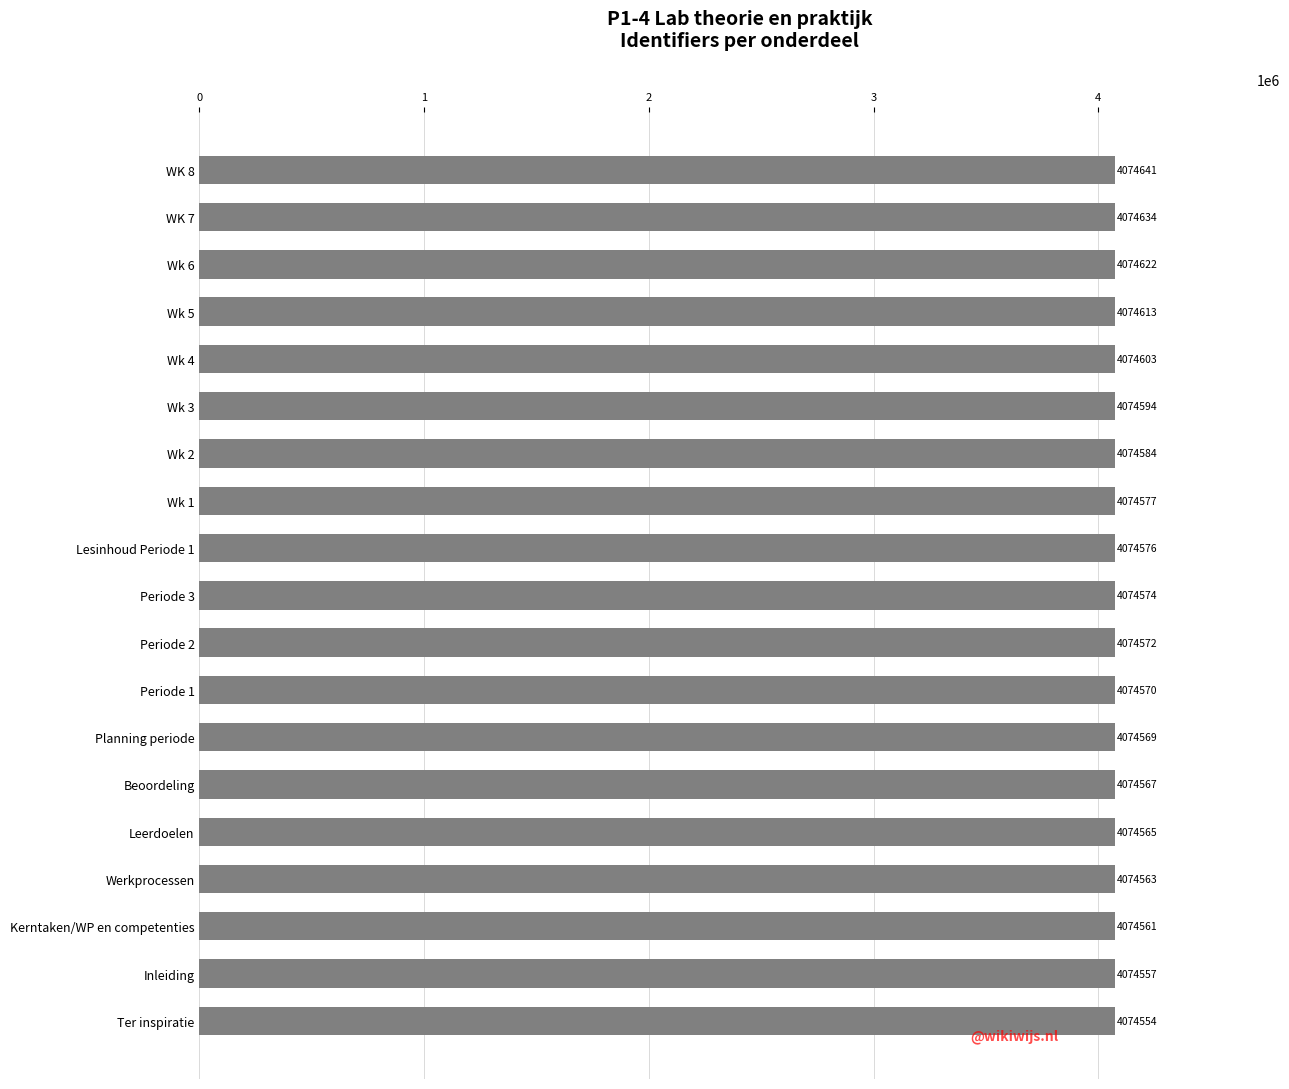

What is the change in value from Wk 5 to Werkprocessen?

-50